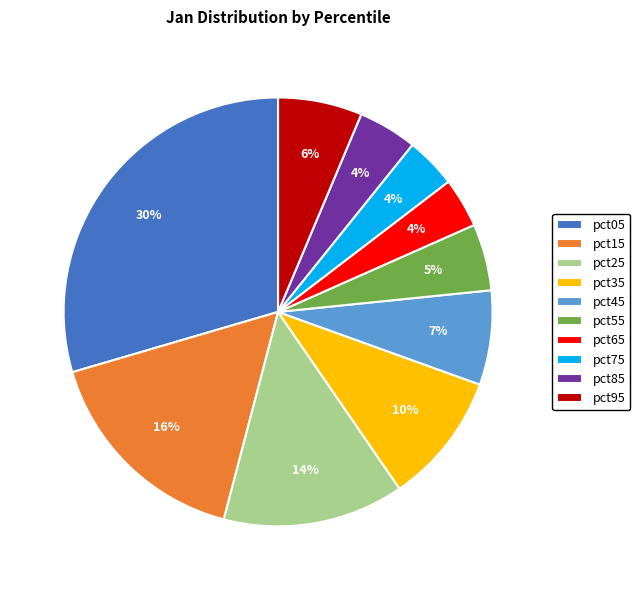

Combined, do pct05 and pct45 account for over 50%?

No